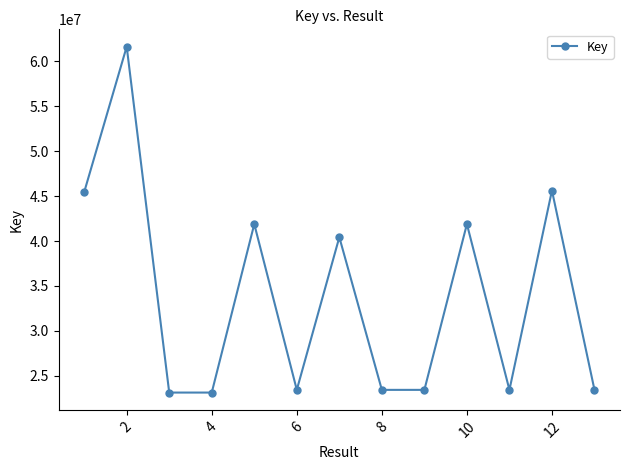

What is the value of the 6th point from the left?

23446973